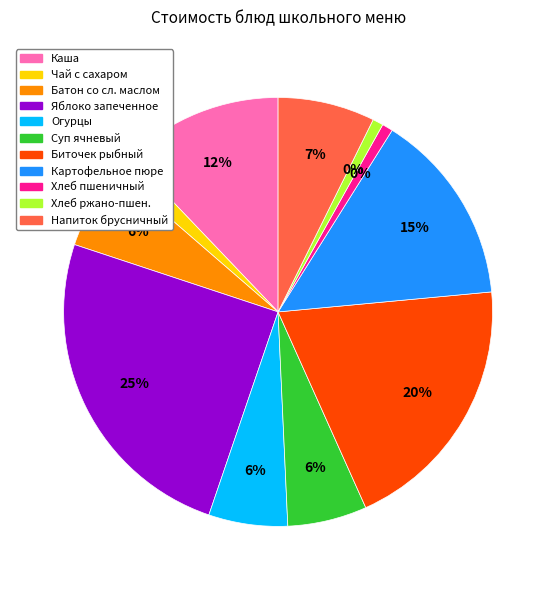

True or false: Яблоко запеченное accounts for 35% of the total.

False